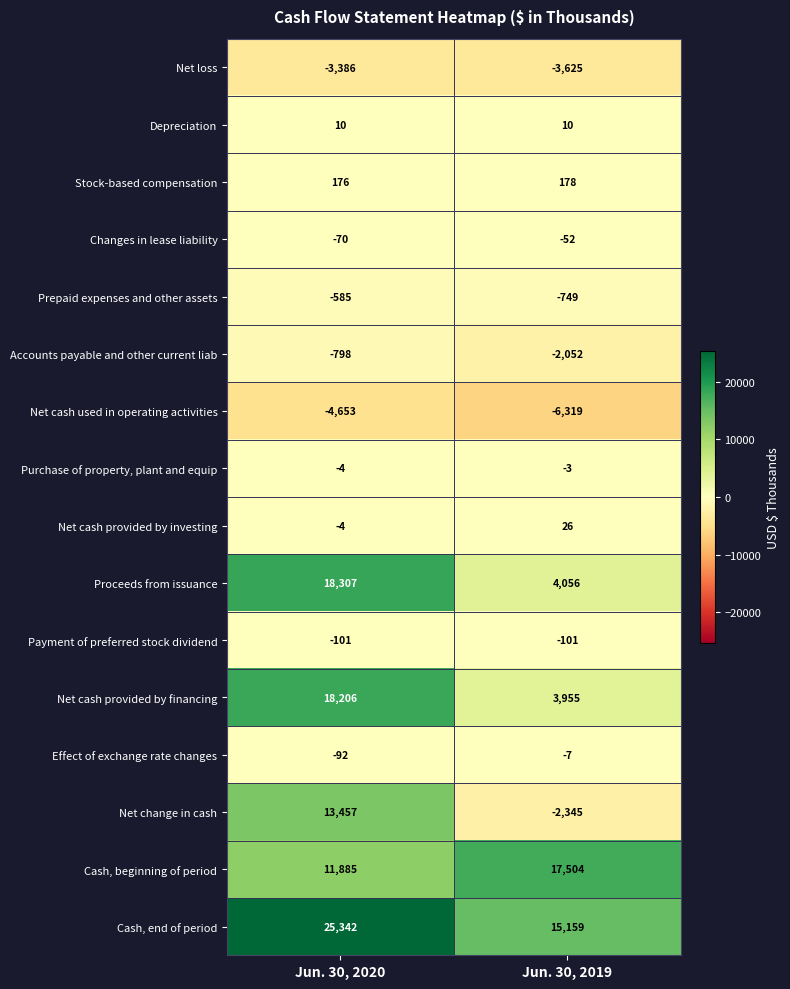

At which category does the chart reach its minimum across all series?

Jun. 30, 2019